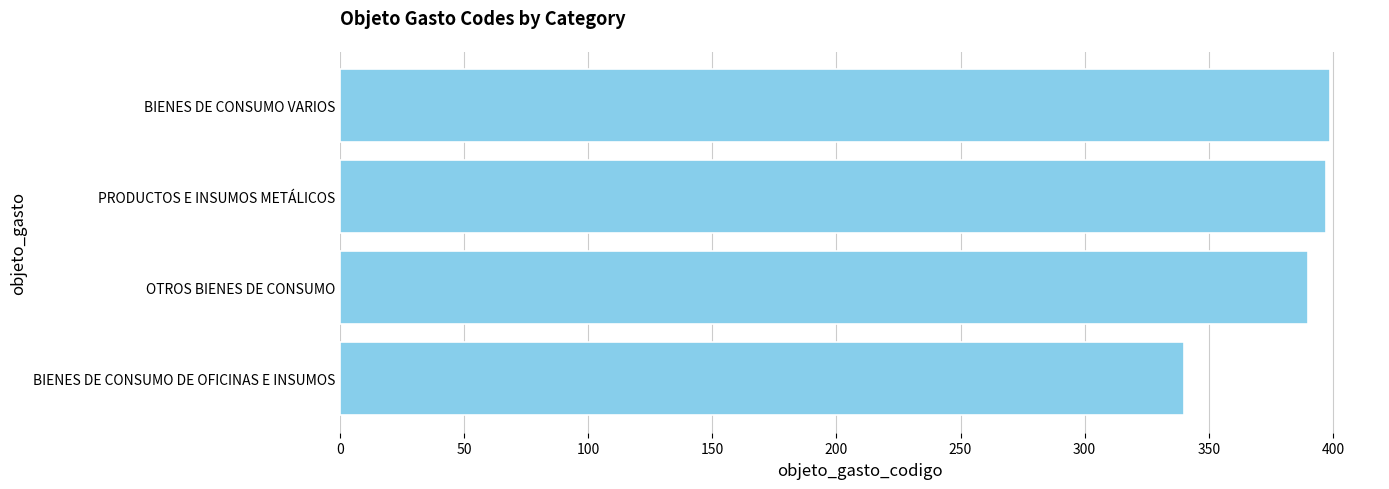

The value at BIENES DE CONSUMO VARIOS is 105. True or false?

False